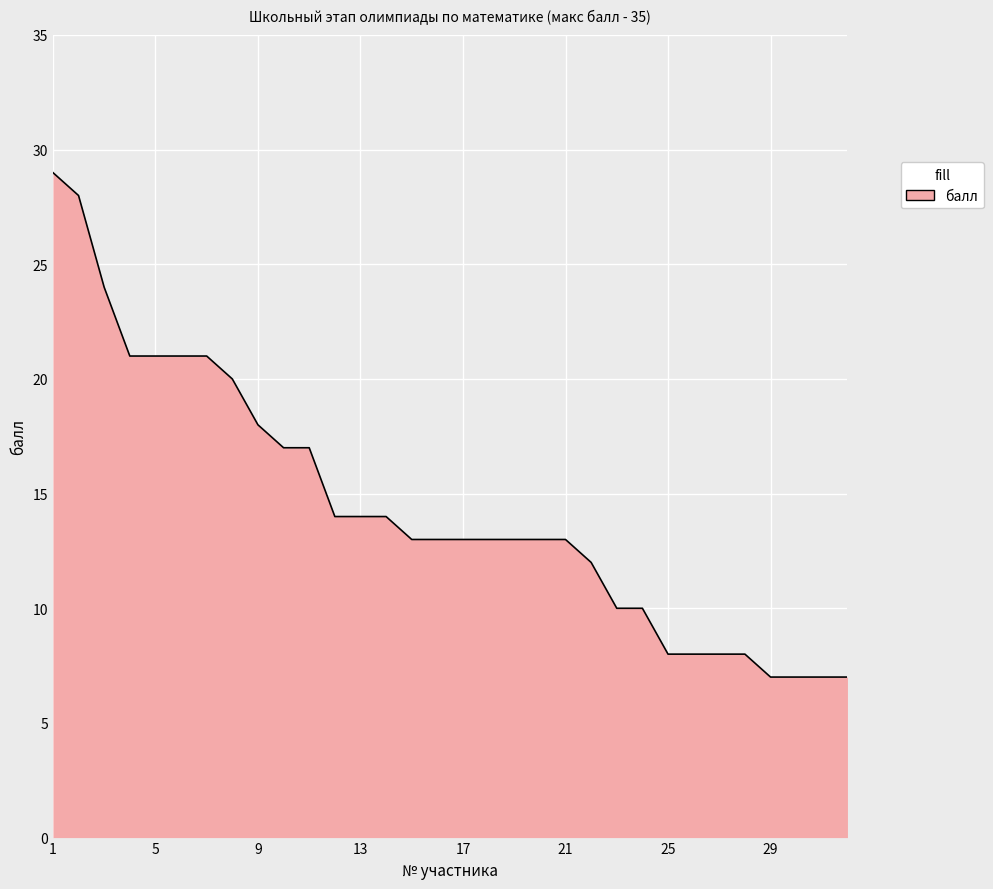

What is the maximum value shown in the chart?

29